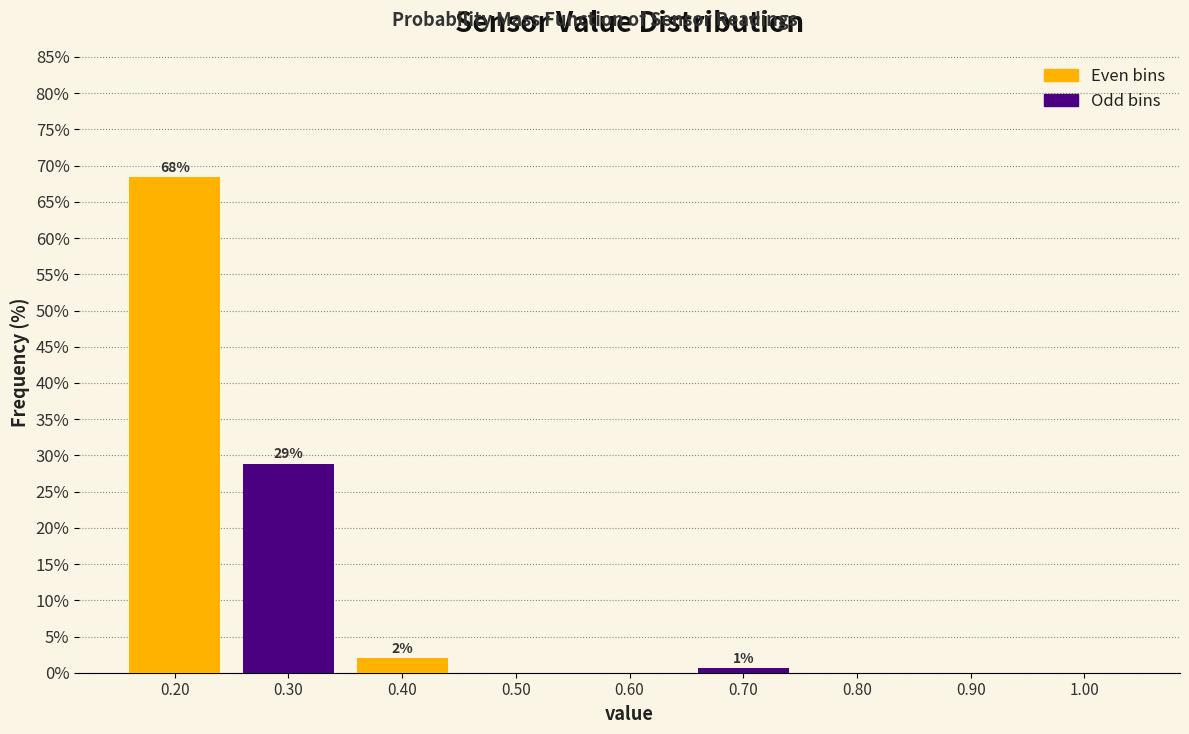

Which range on the x-axis has the tallest bar?

0.15 to 0.25